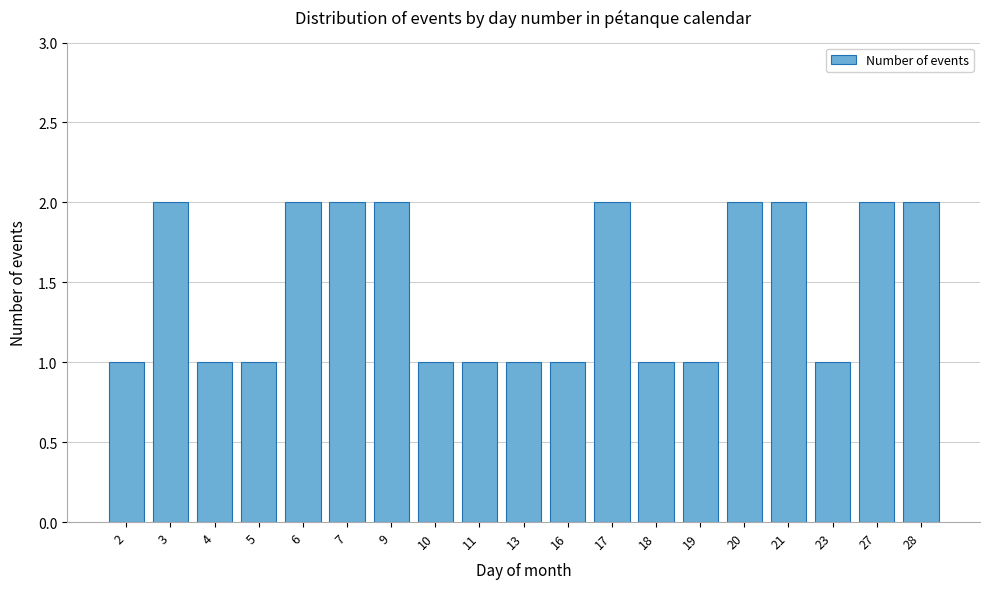

Reading left to right, transcribe all the data shown in this chart.

1	2	1	1	2	2	2	1	1	1	1	2	1	1	2	2	1	2	2